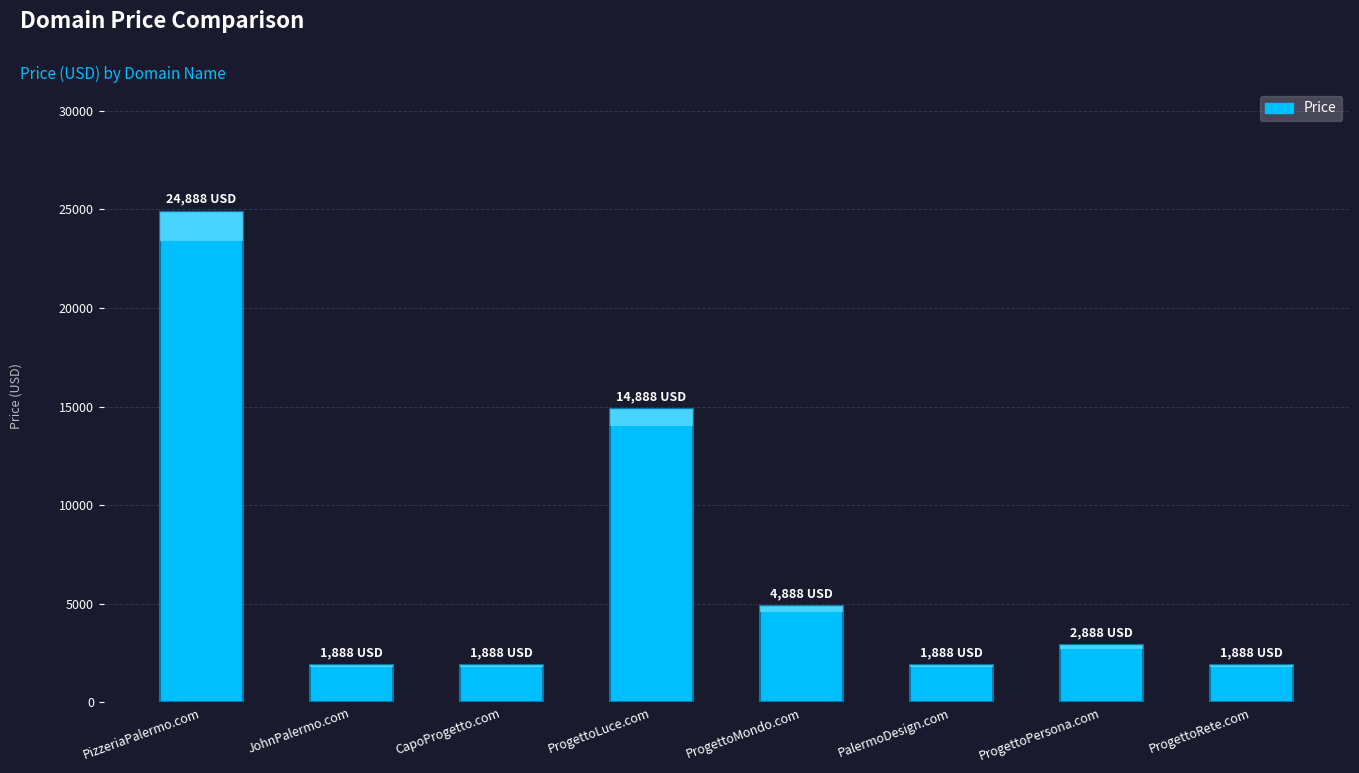

What is the value of the 8th bar from the left?

1888